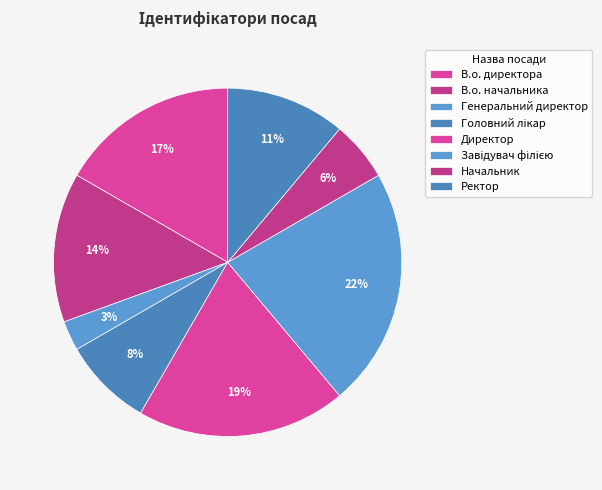

How many segments does this pie chart have?

8